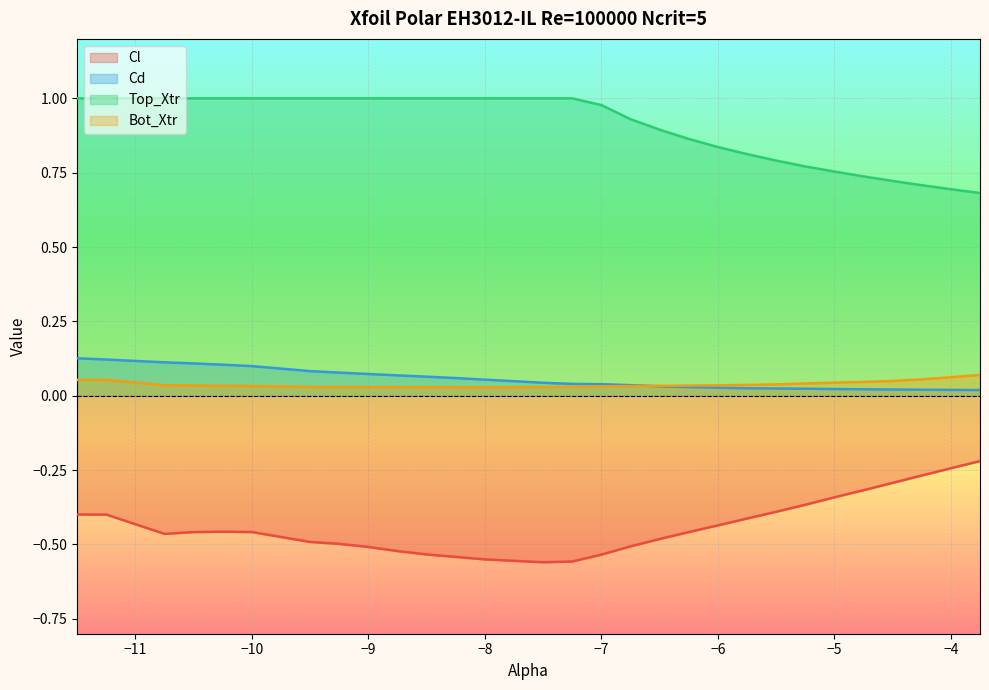

Is it true that Top_Xtr equals 0.7 at −4?

True